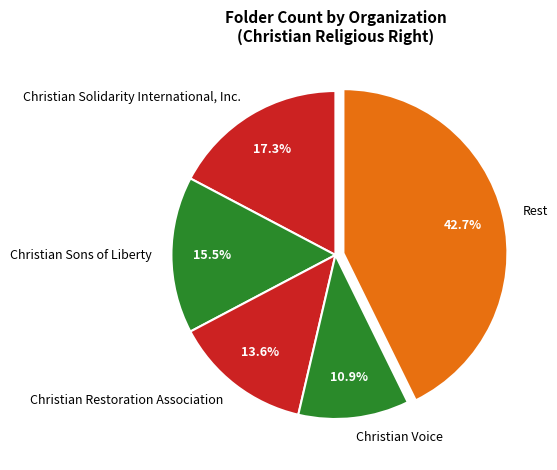

Which slice is the smallest?

Christian Voice